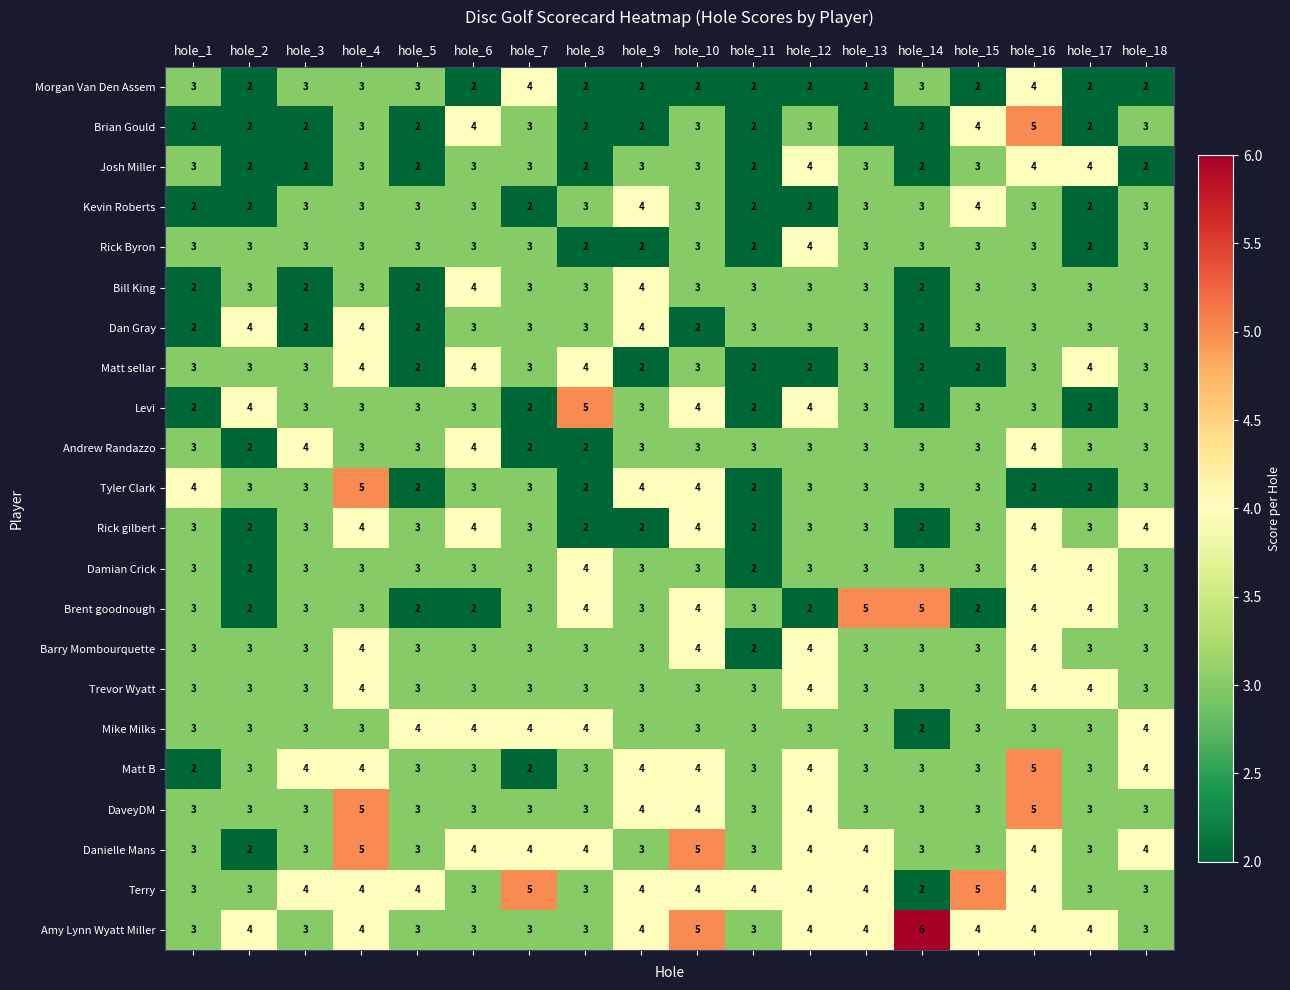

What is the average value of the Terry series?

4